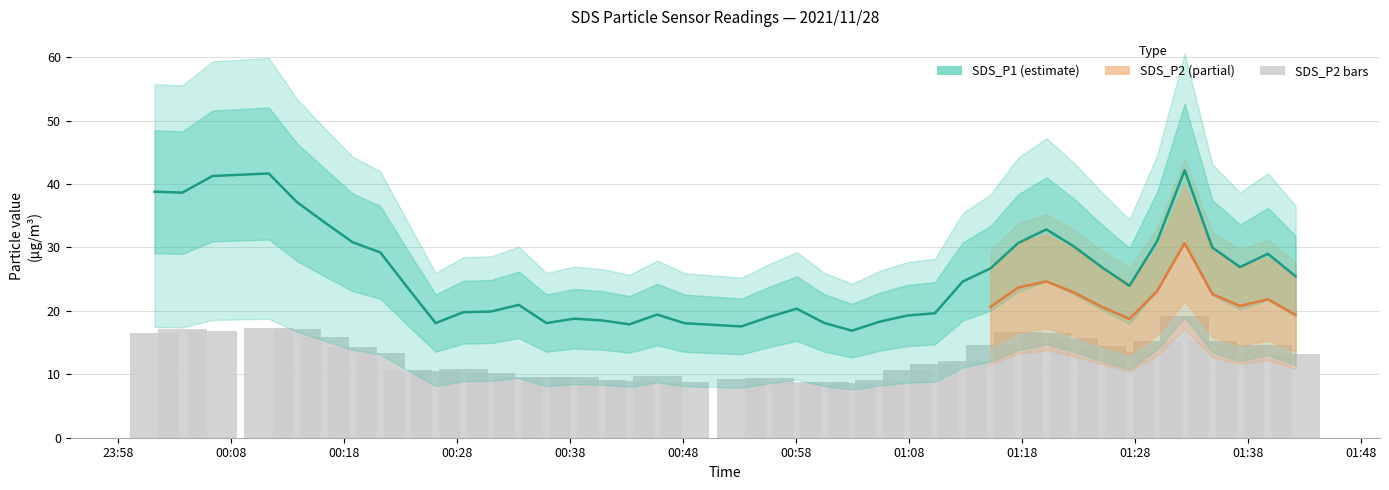

The SDS_P1 series shows 26.9 at 2021/11/28 01:25:03. True or false?

True